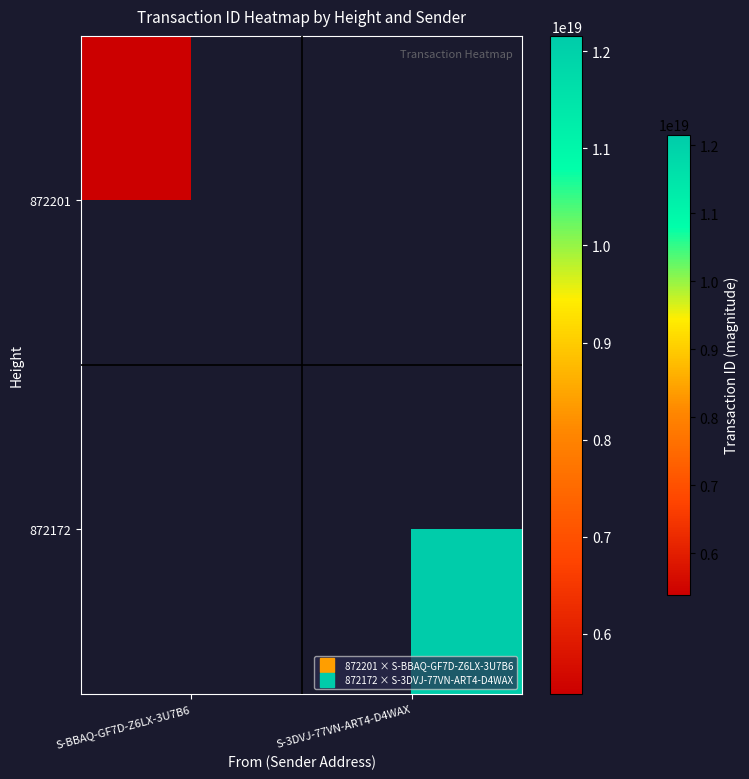

At how many categories does at least one series exceed 7546236145729368064?

1